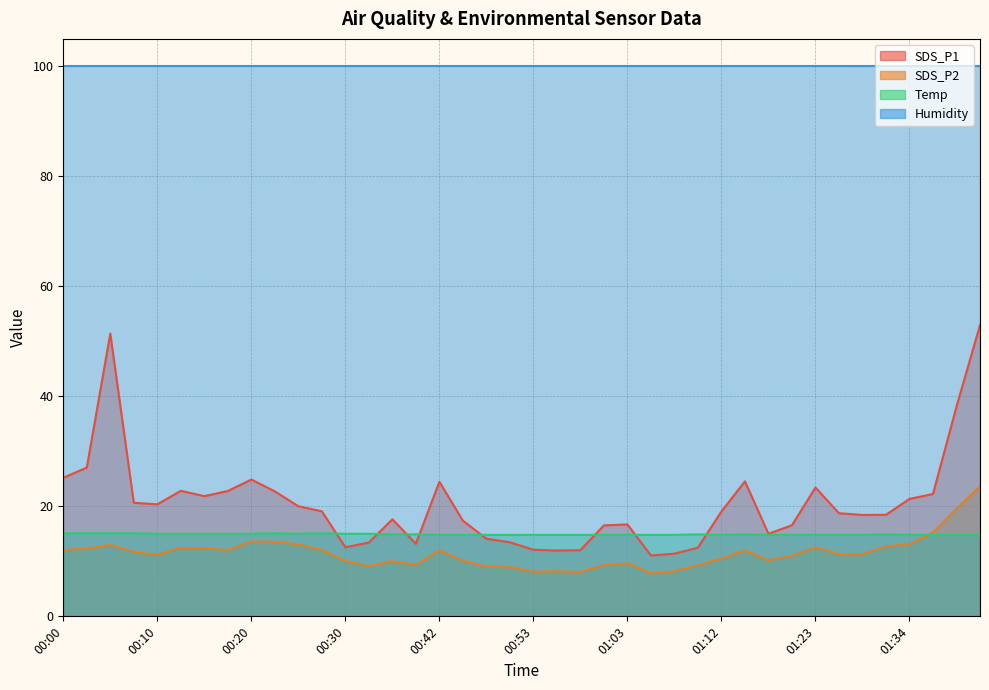

Between which two adjacent categories do Temp and SDS_P2 first intersect?

01:34 and 01:36